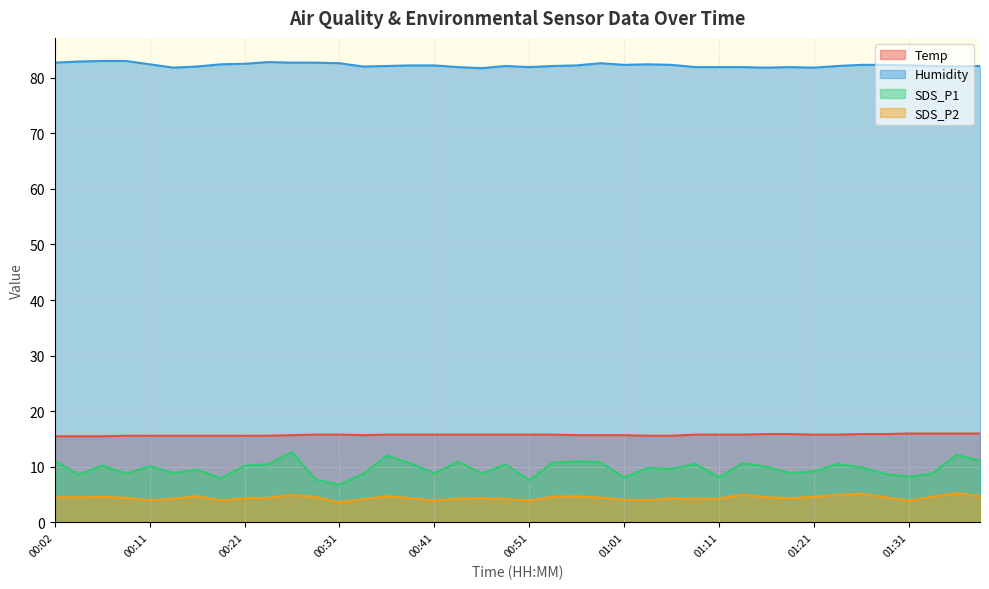

How many values in the SDS_P2 series exceed 4?

33